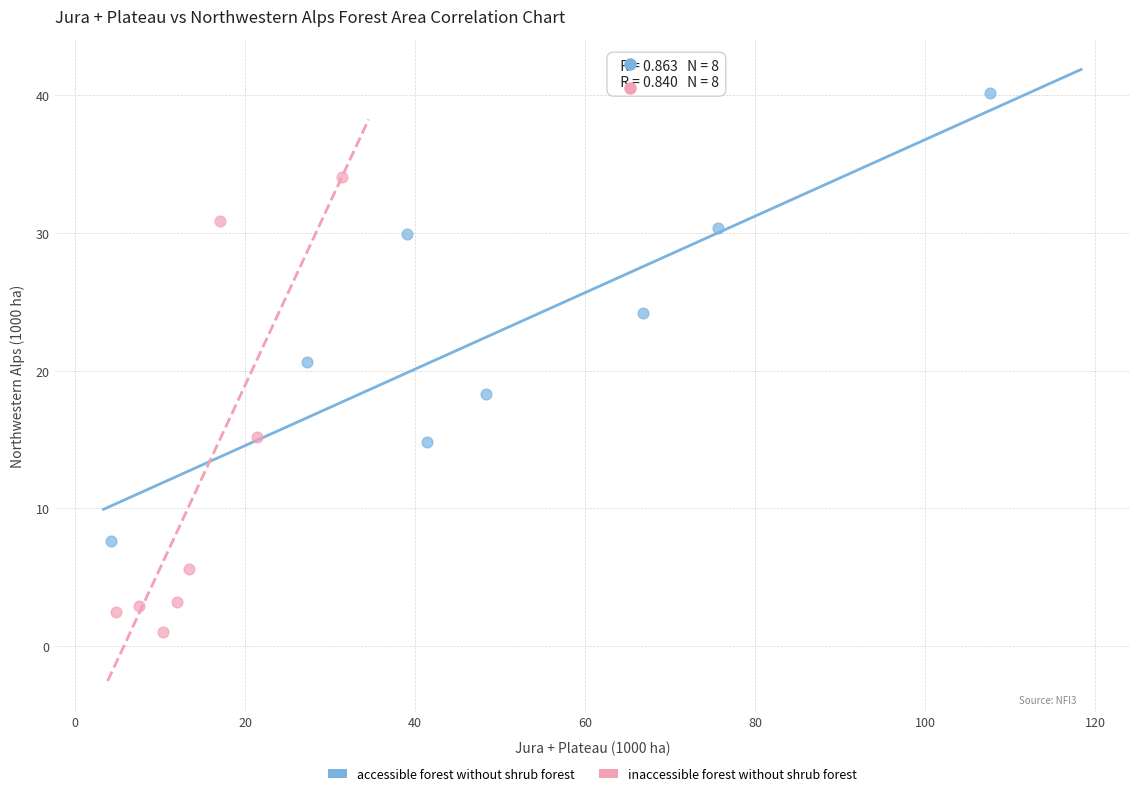

Which series reaches the minimum Y coordinate?

inaccessible forest without shrub forest